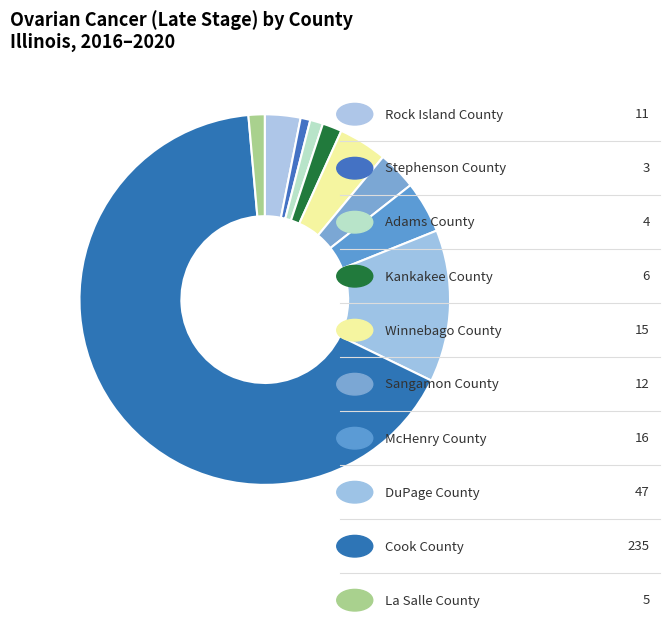

Count the number of slices in the pie.

10